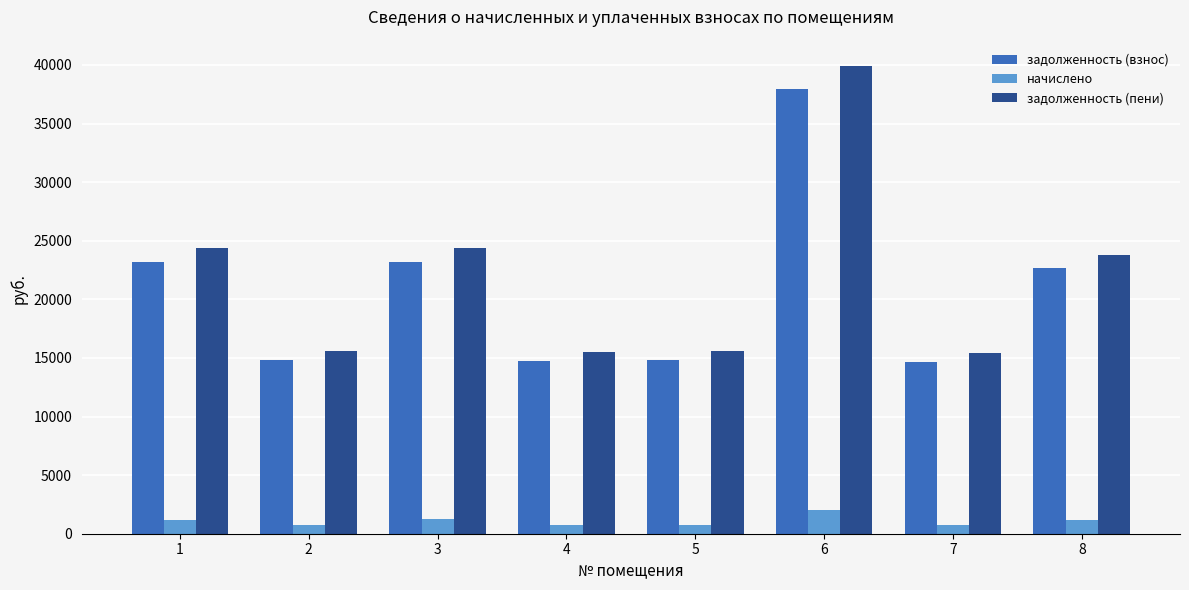

At 8, list the series in order from smallest to largest.

начислено, задолженность (взнос), задолженность (пени)